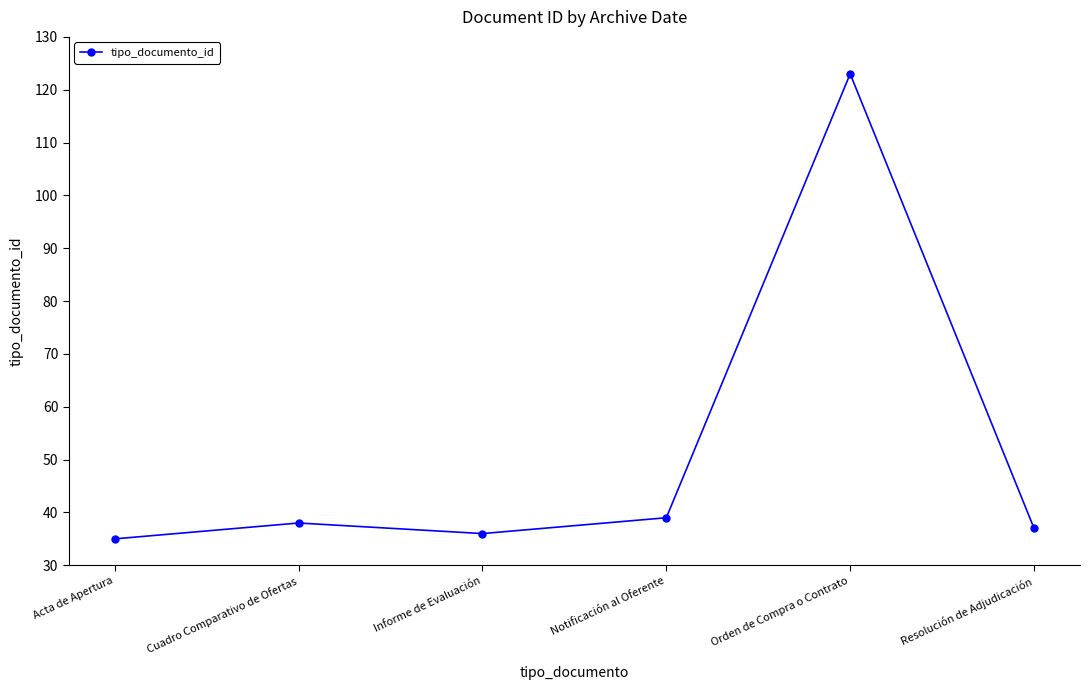

Read the value at Resolución de Adjudicación.

37